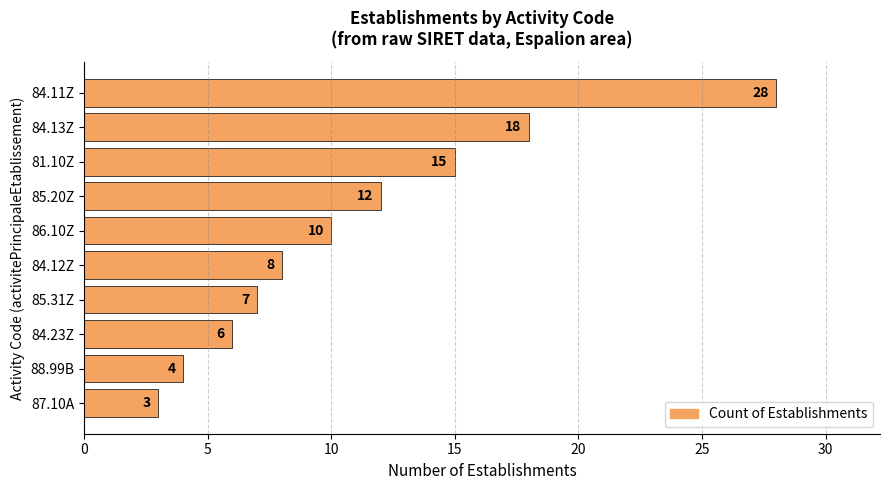

Rank the categories by value from highest to lowest.

84.11Z, 84.13Z, 81.10Z, 85.20Z, 86.10Z, 84.12Z, 85.31Z, 84.23Z, 88.99B, 87.10A